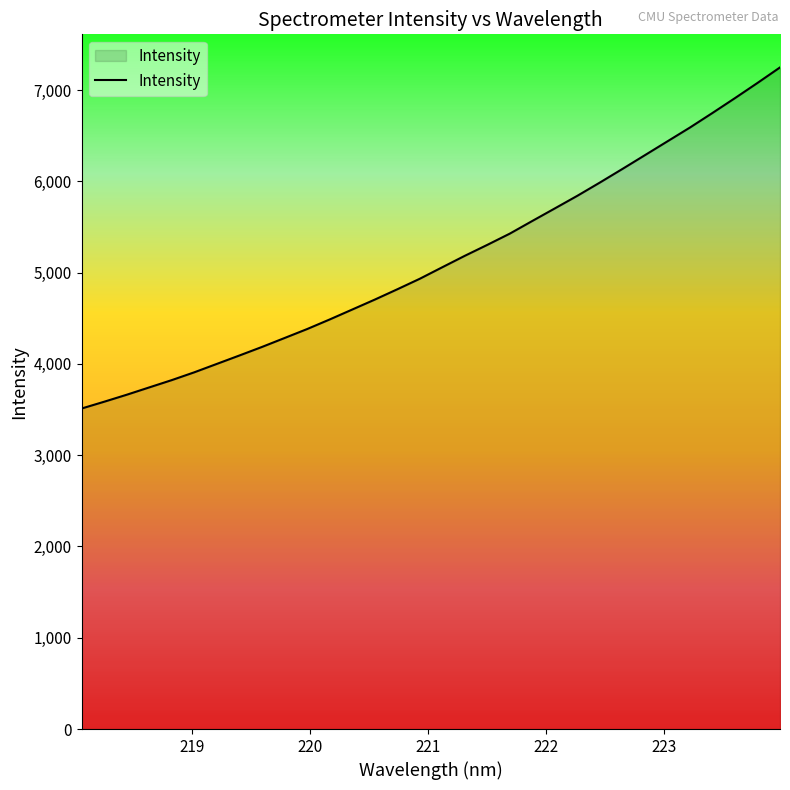

What is the smallest value displayed?

3510.7